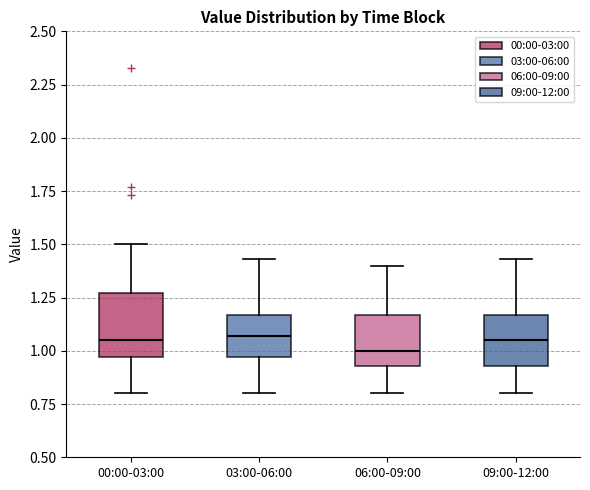

Reading left to right, read every box against the y-axis: the position of its median line, the range the box covers, and the ends of its whiskers. The values are not printed on the chart, so give them approximately, as read against the axis.

00:00-03:00: median 1.05, box 0.95 to 1.25, whiskers 0.80 to 1.50
03:00-06:00: median 1.05, box 0.95 to 1.15, whiskers 0.80 to 1.45
06:00-09:00: median 1.00, box 0.95 to 1.15, whiskers 0.80 to 1.40
09:00-12:00: median 1.05, box 0.95 to 1.15, whiskers 0.80 to 1.45